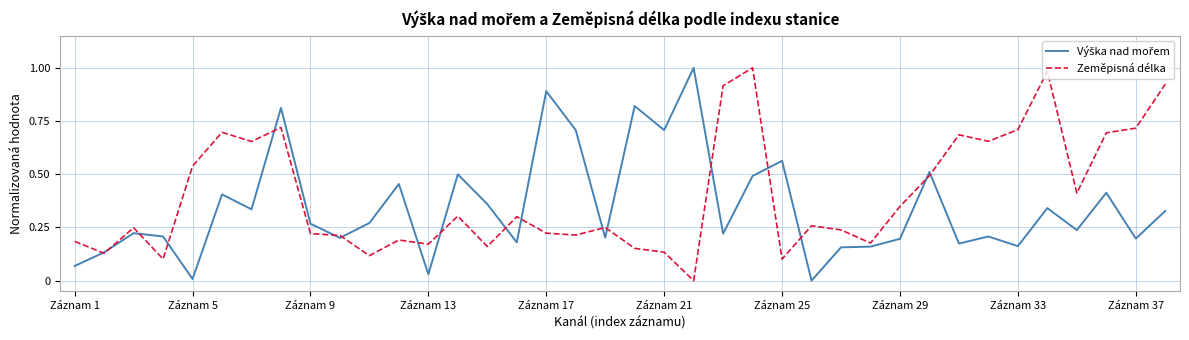

Is this an area chart (filled region under the line)?

No